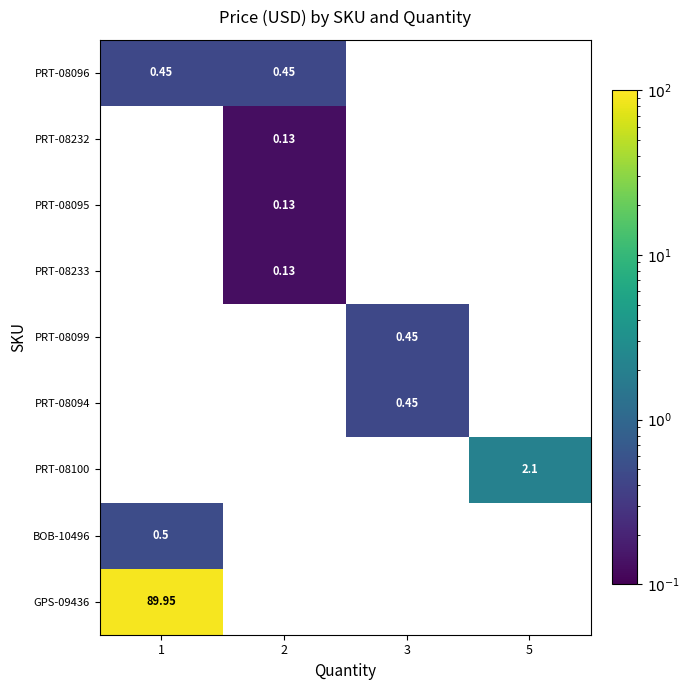

What is the greatest value displayed?

90.0